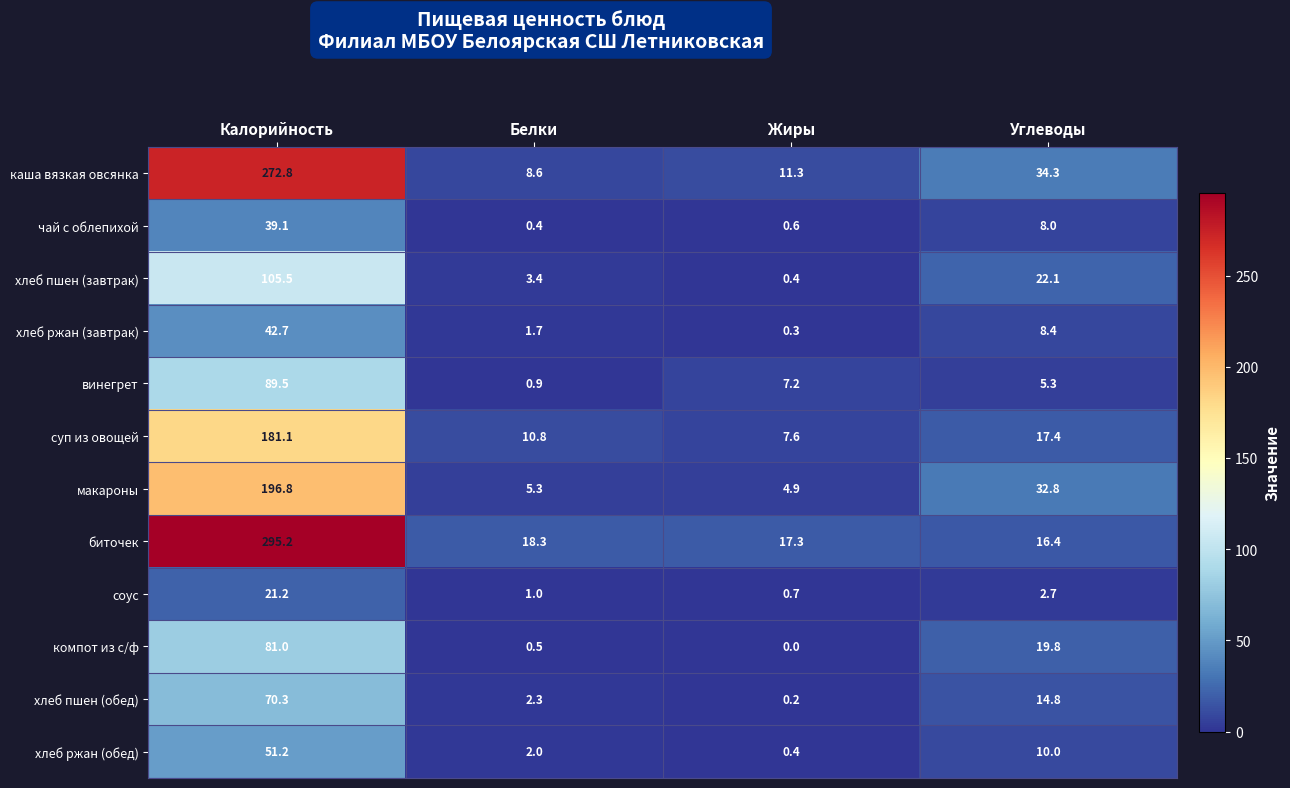

What is the greatest value displayed?

295.2